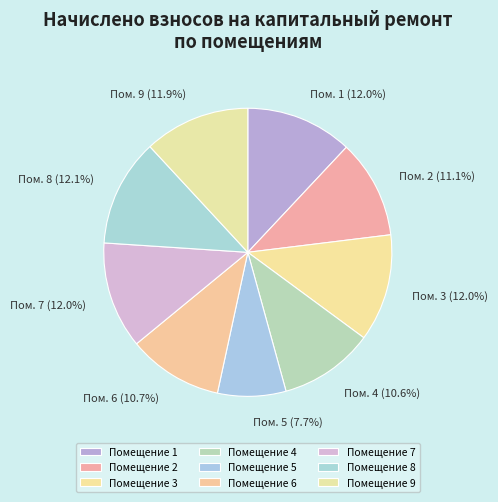

Count the number of slices in the pie.

9